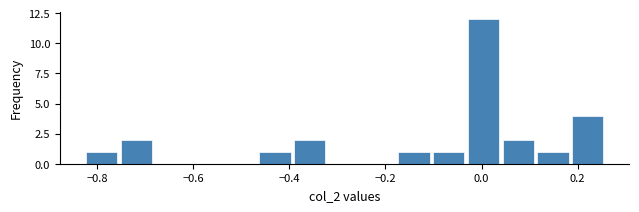

Around what value on the x-axis is the tallest bar? Give the approximate position of its centre, as read against the axis.

0.00